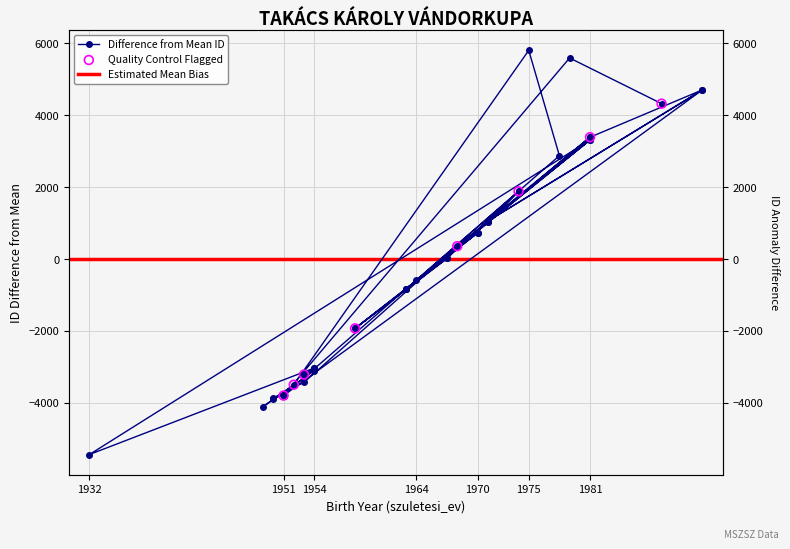

What is the change in value from 1953 to 1981?

+6813